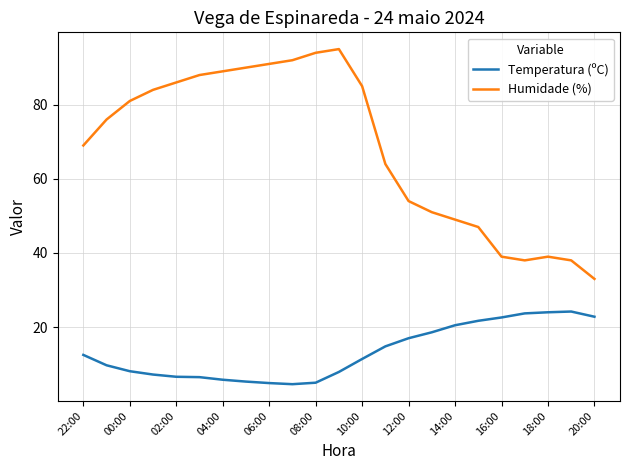

True or false: Humidade (%) and Temperatura (ºC) cross at least once.

False